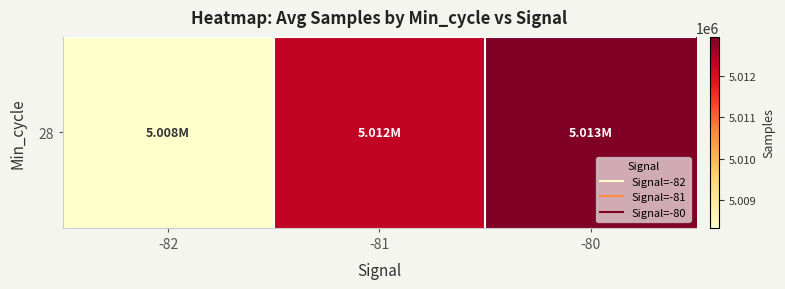

How many series are shown in this chart?

1